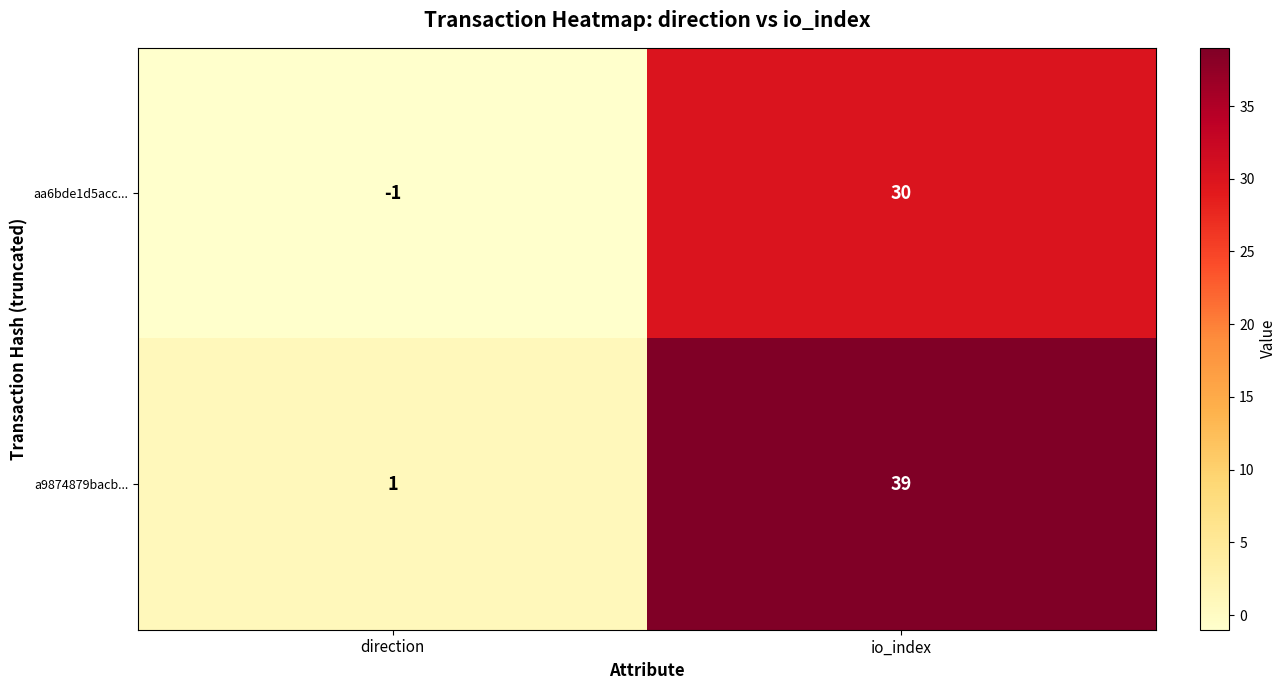

At which label is aa6bde1d5acc... closest to 14?

direction